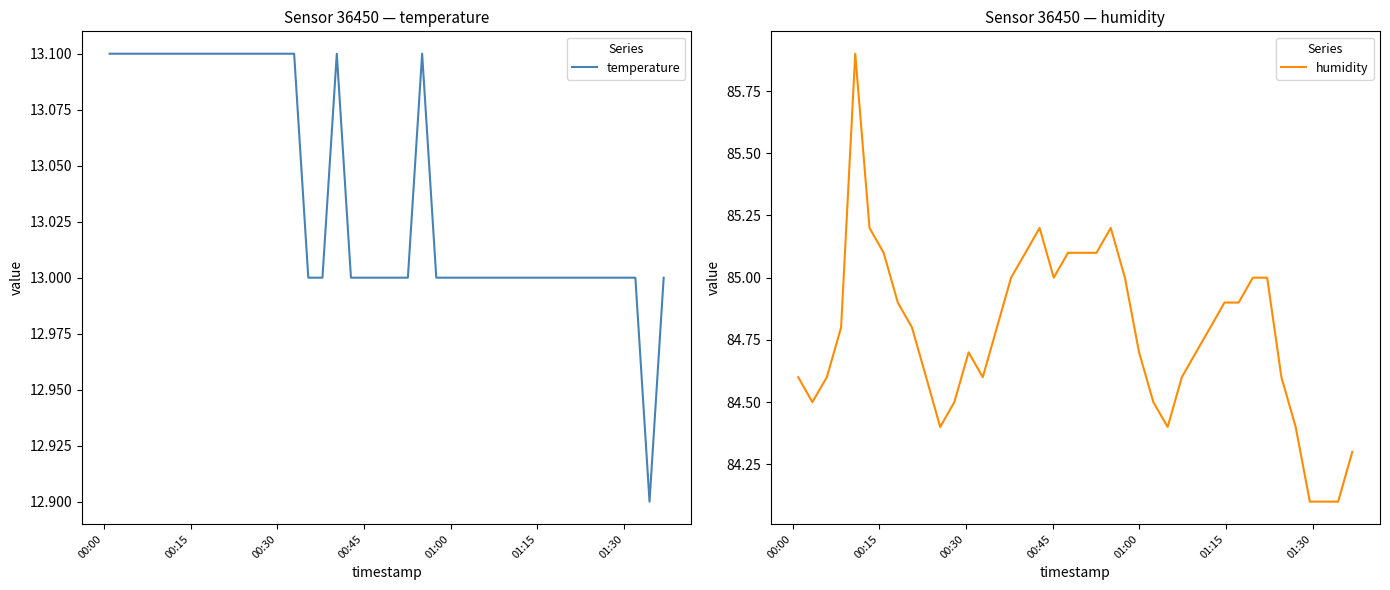

True or false: temperature and humidity intersect in this chart.

False